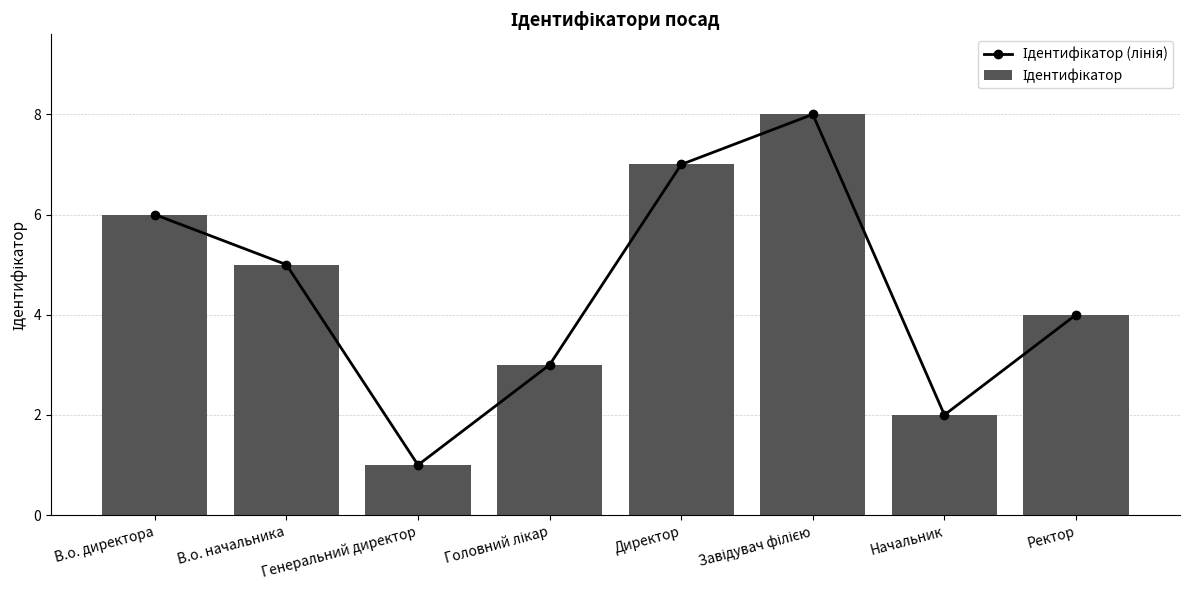

What is the difference between the Ідентифікатор values at В.о. директора and В.о. начальника?

1